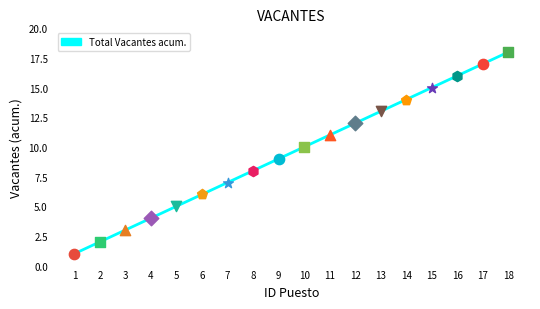

Which has a higher value, 9 or 1?

9